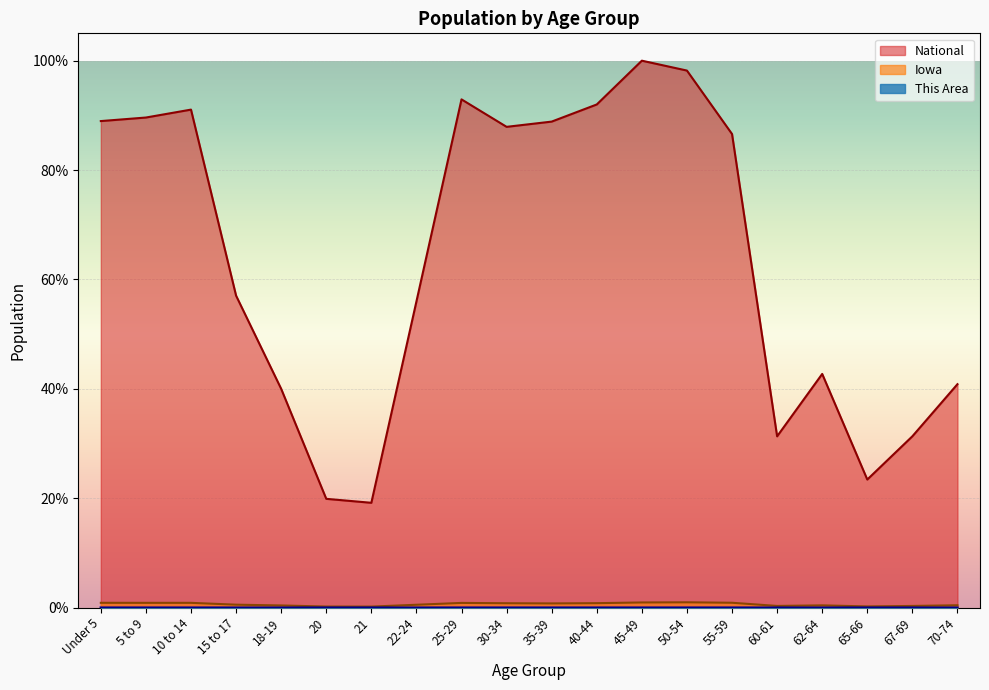

Which series has the largest total across all categories?

National